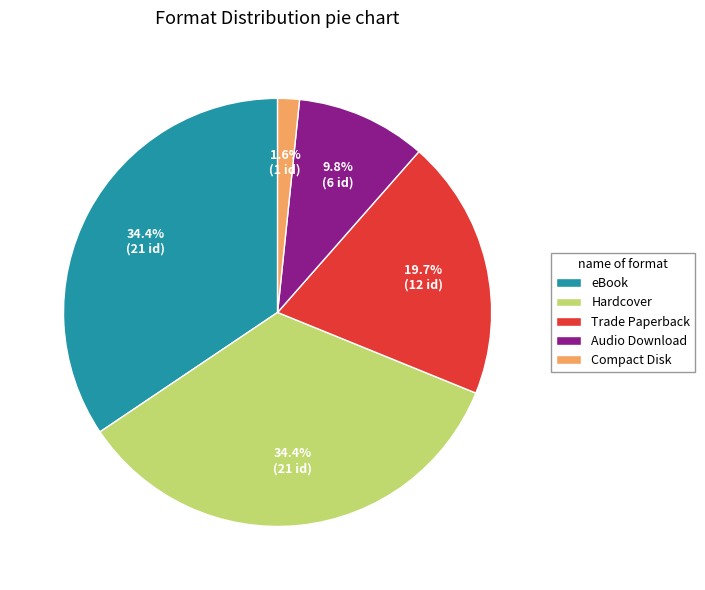

Does eBook represent more than half of the total?

No